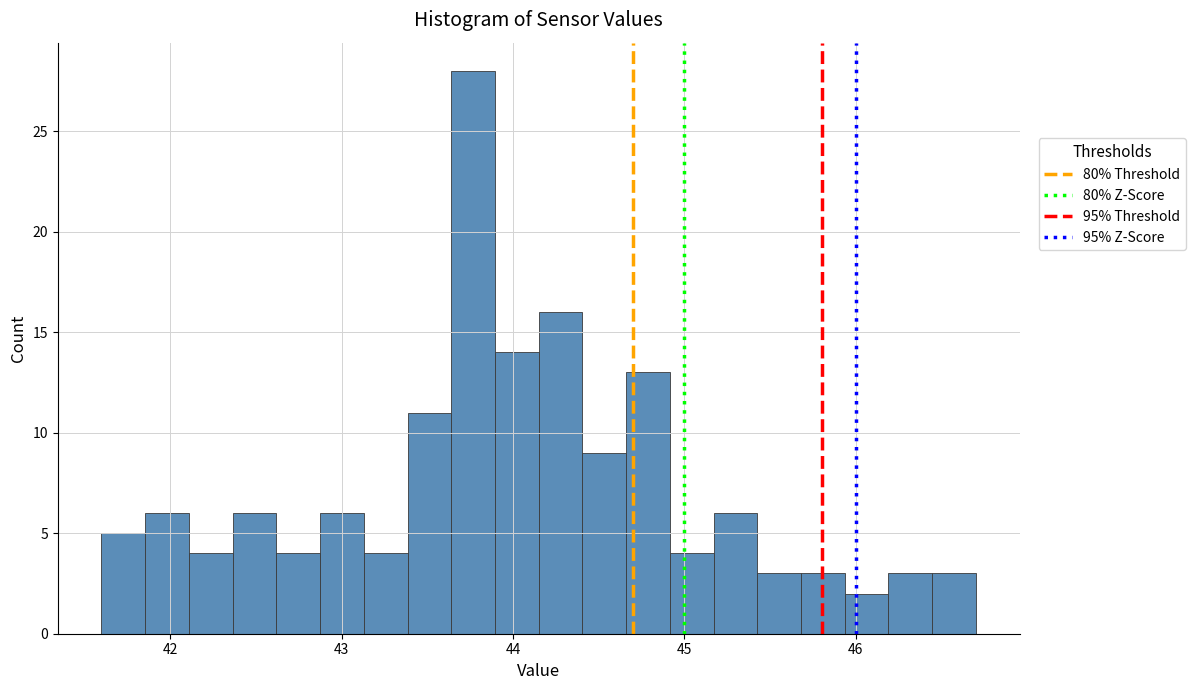

Read against the x-axis, roughly where is the centre of the tallest bar?

43.8